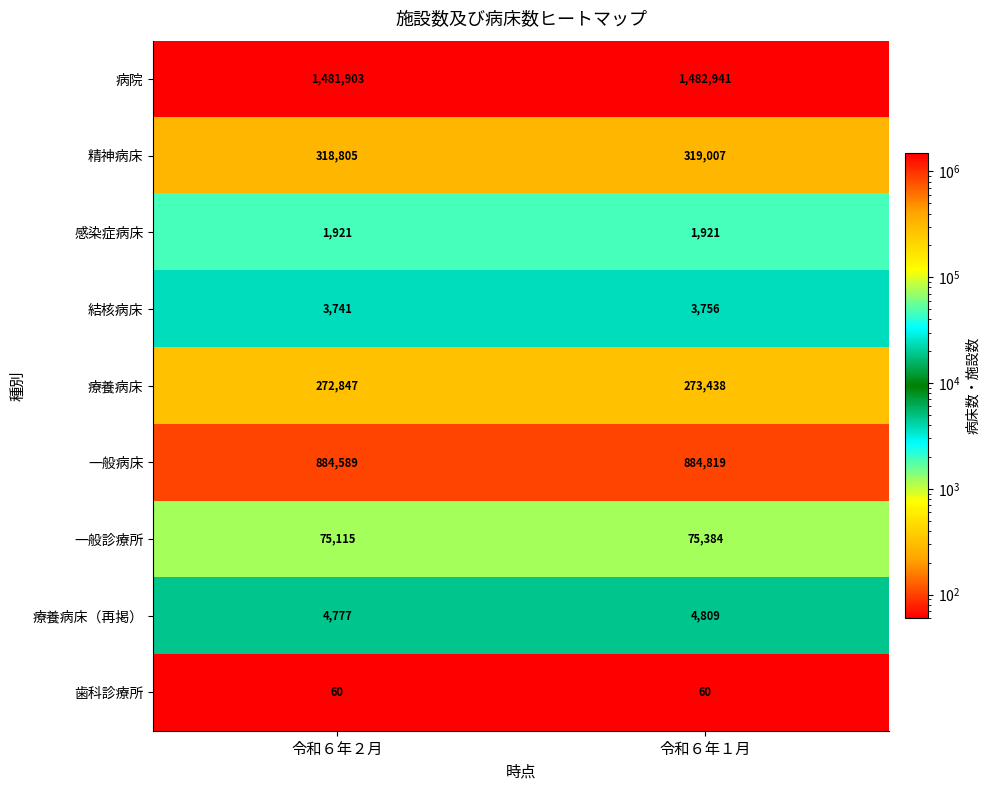

What is the sum of the 一般病床 values at 令和６年２月 and 令和６年１月?

1769408